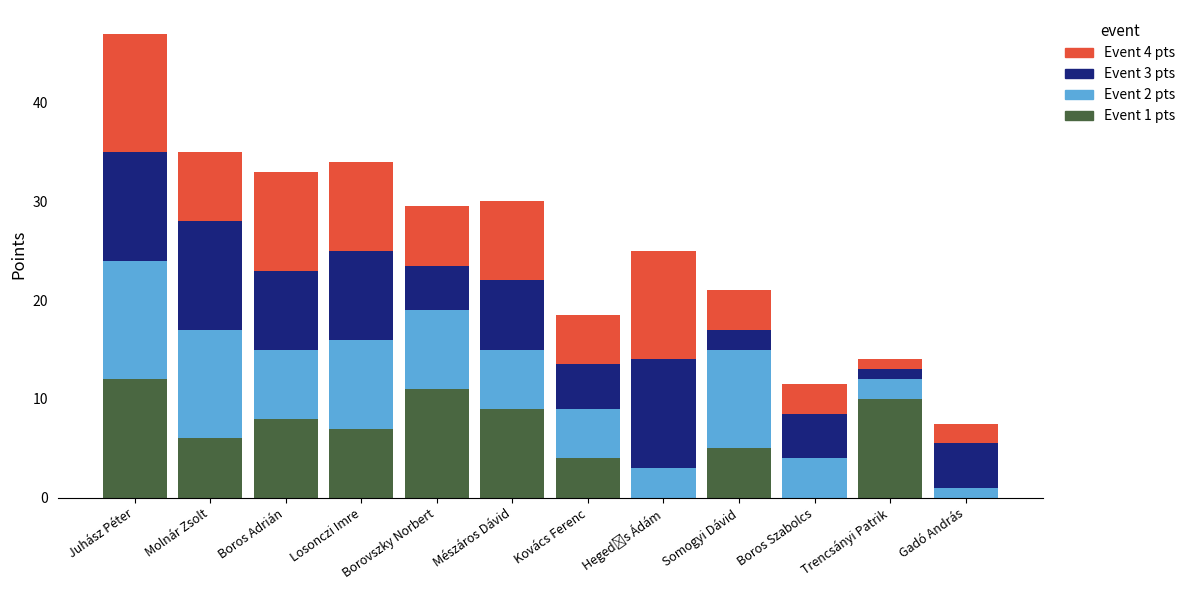

What is the difference between the second highest and second lowest values in the Event 3 pts series?

9.0